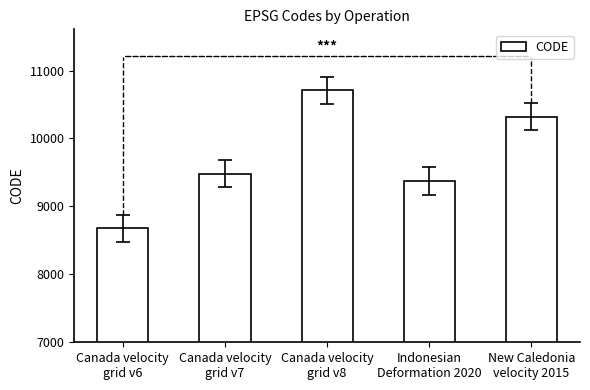

What position from the left is Canada velocity
grid v6?

1